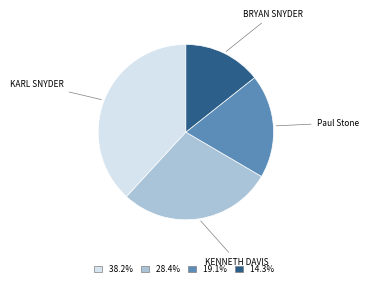

Is there a majority slice in this chart?

No